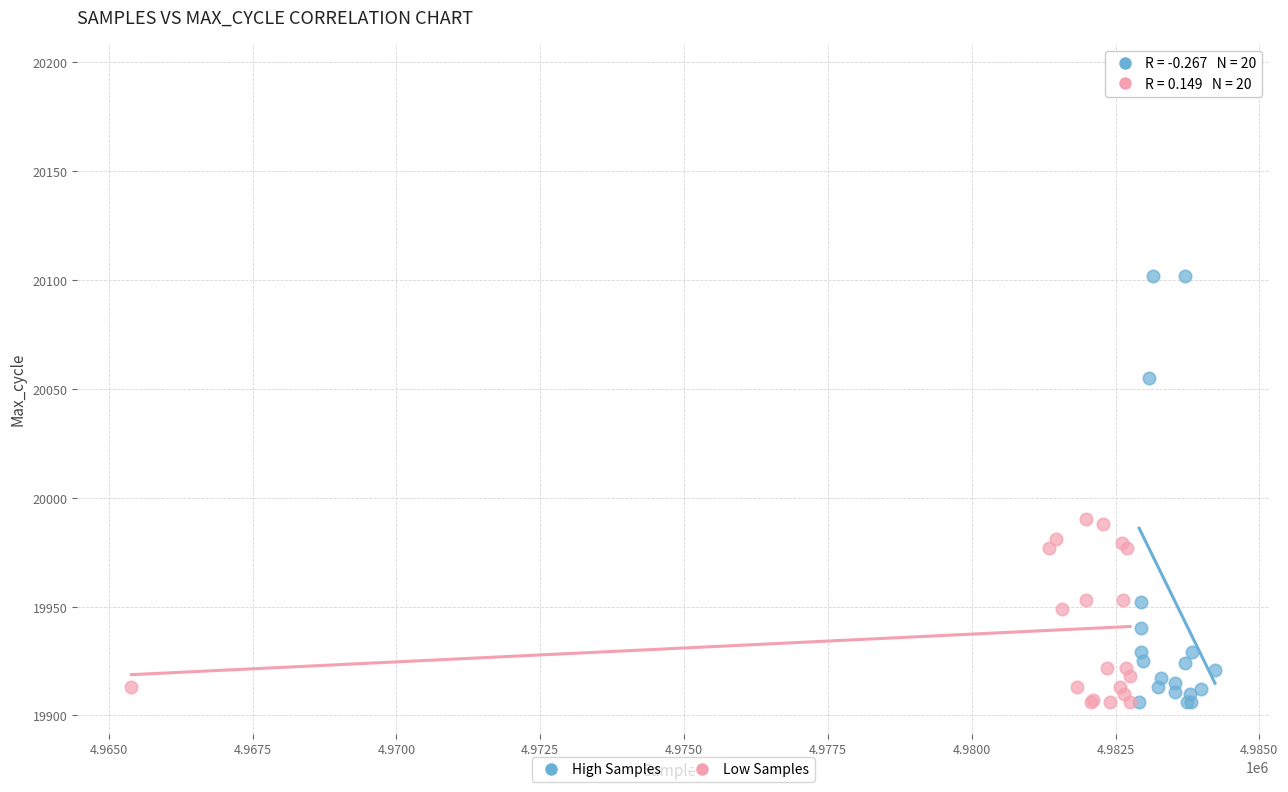

Which series has the largest Y range (max minus min)?

High Samples